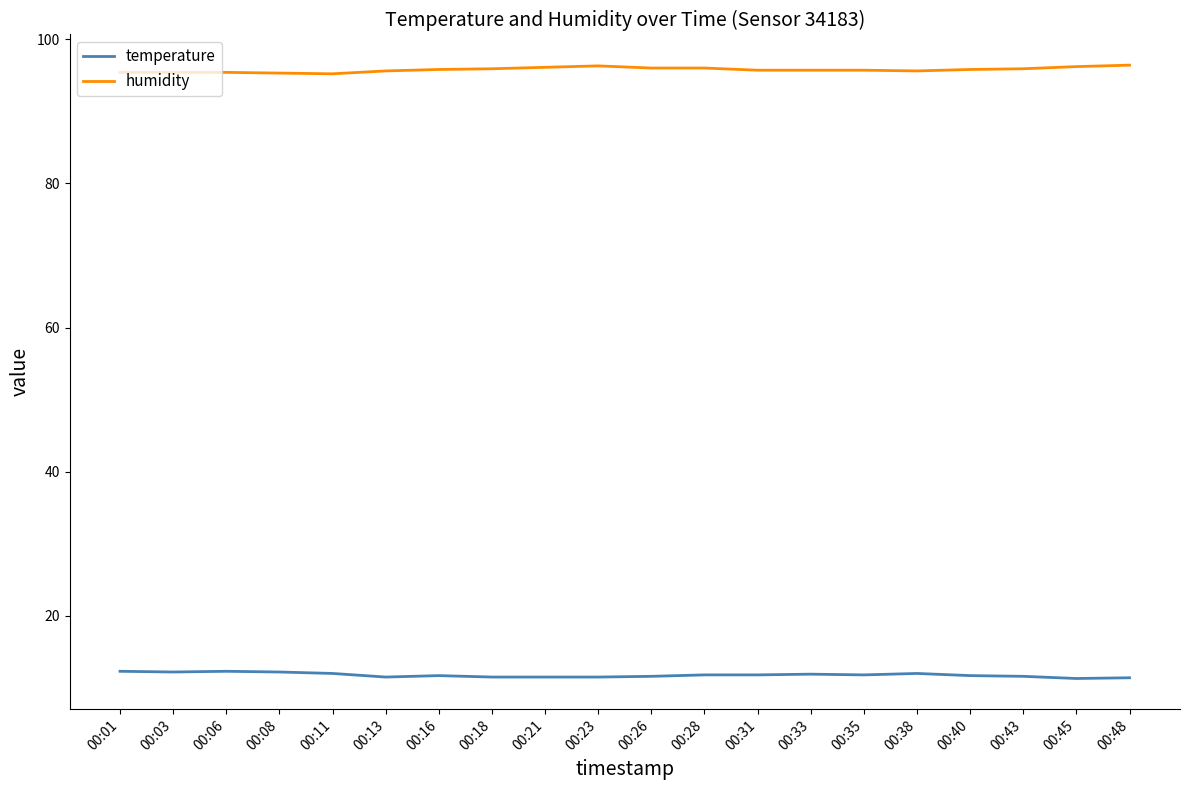

What is the total value across all series at 00:26?

107.6